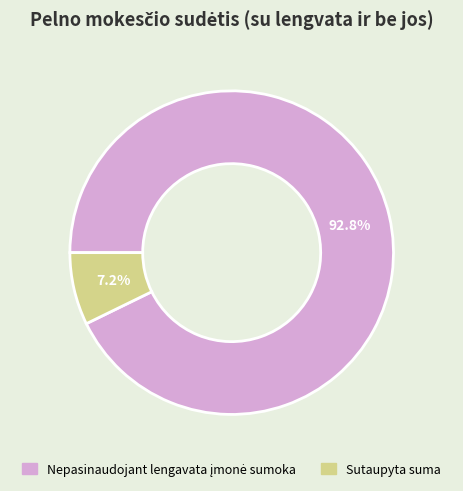

Which slice is the smallest?

Sutaupyta suma